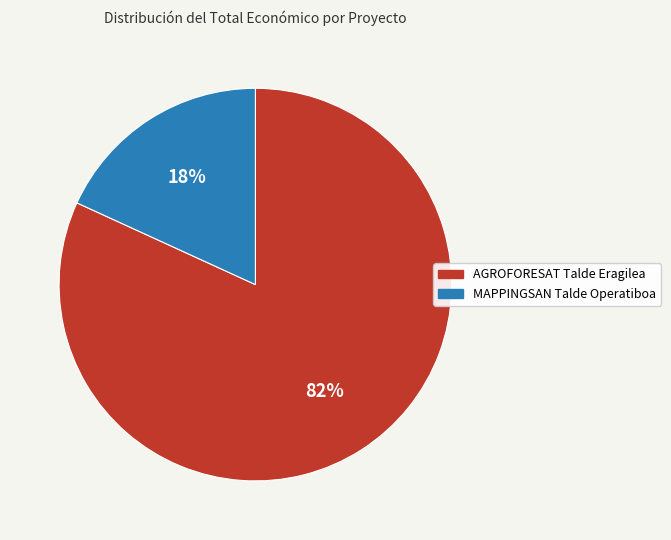

To the nearest percent, what is the difference between the largest and smallest slice percentages?

64%